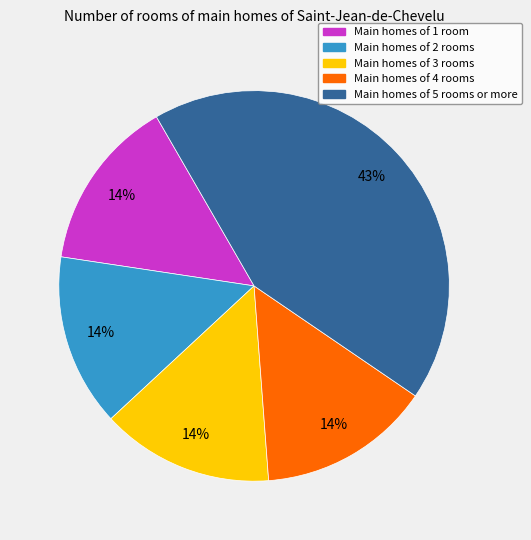

To the nearest percent, what is the average slice percentage?

20%